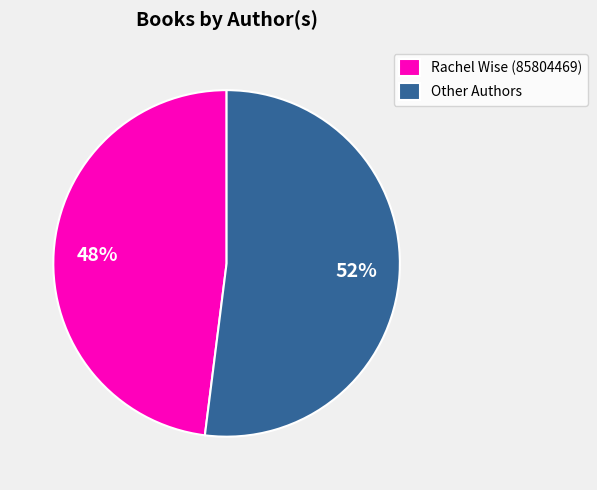

Is there any slice that represents more than half of the pie?

Yes